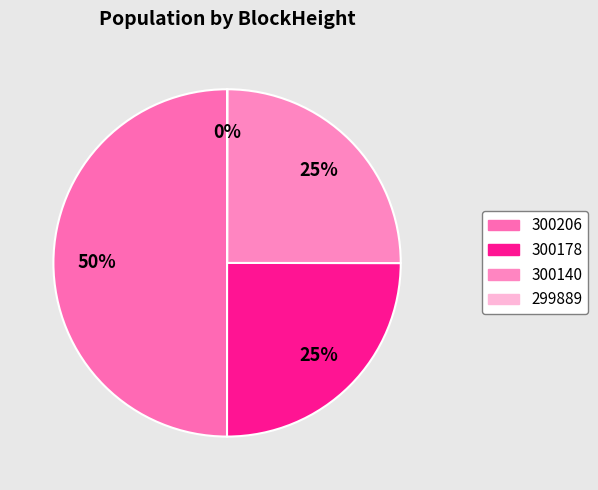

How much of the chart is everything except 300140?

75.0%